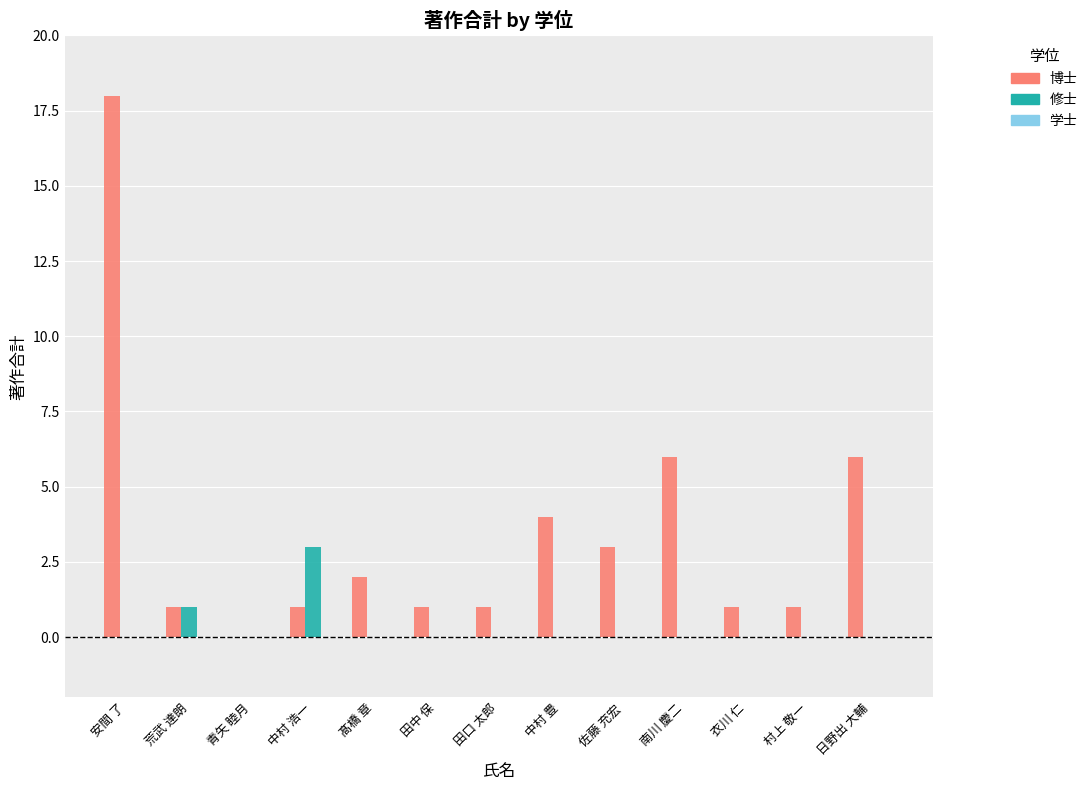

What is the total value across all series at 佐藤 充宏?

3